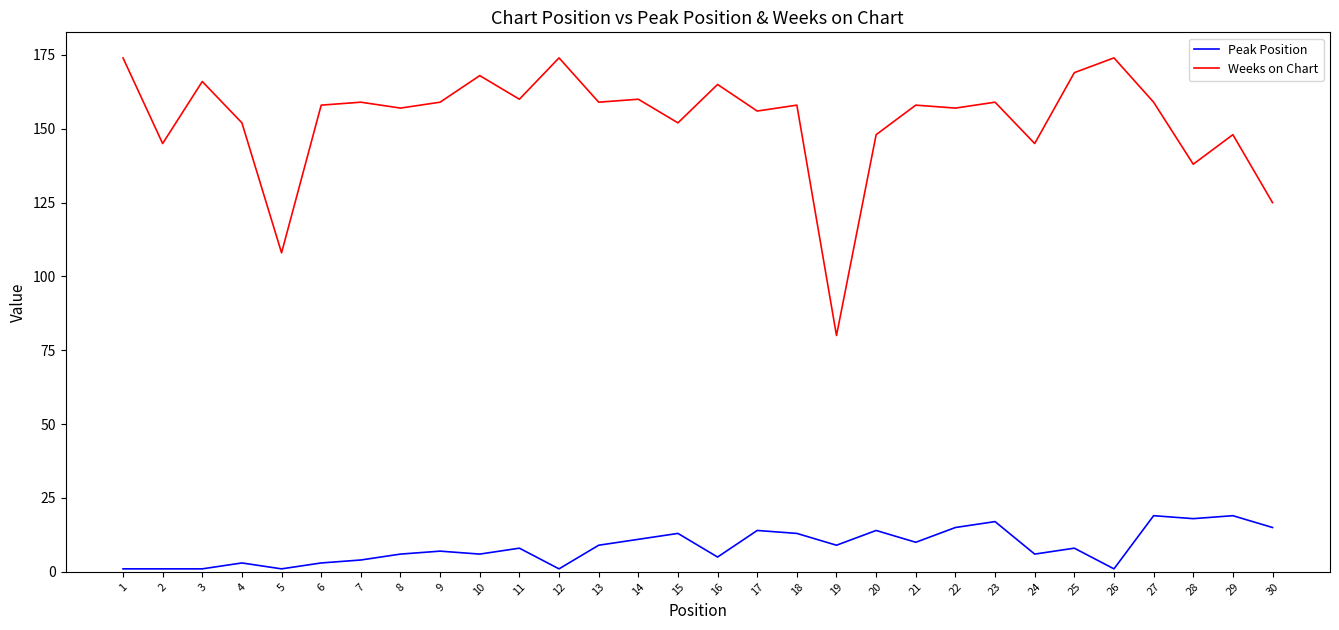

At which label does Weeks on Chart first exceed 158?

1